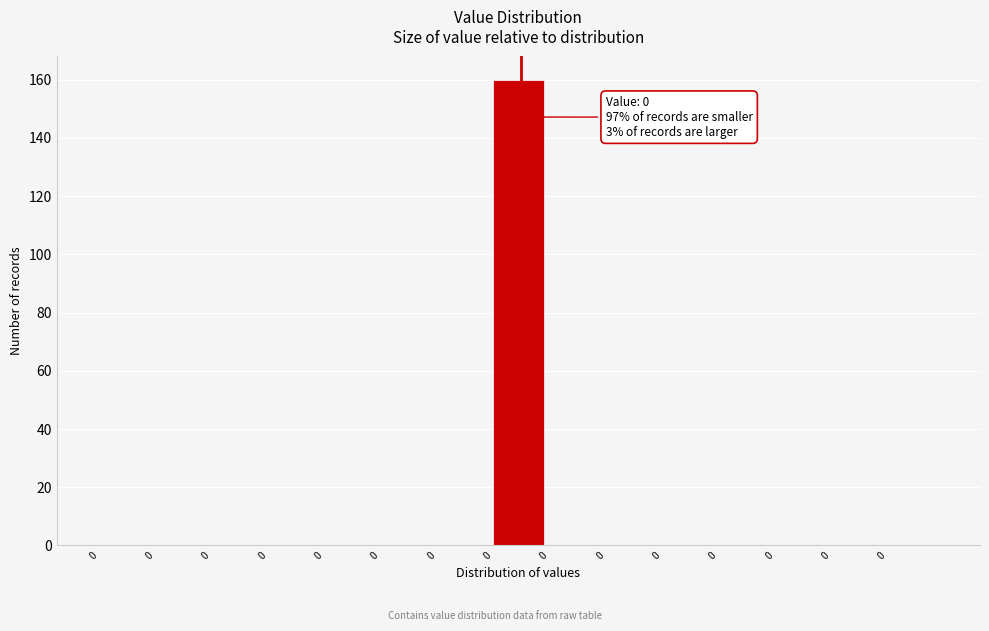

How many categories are shown in the chart?

15